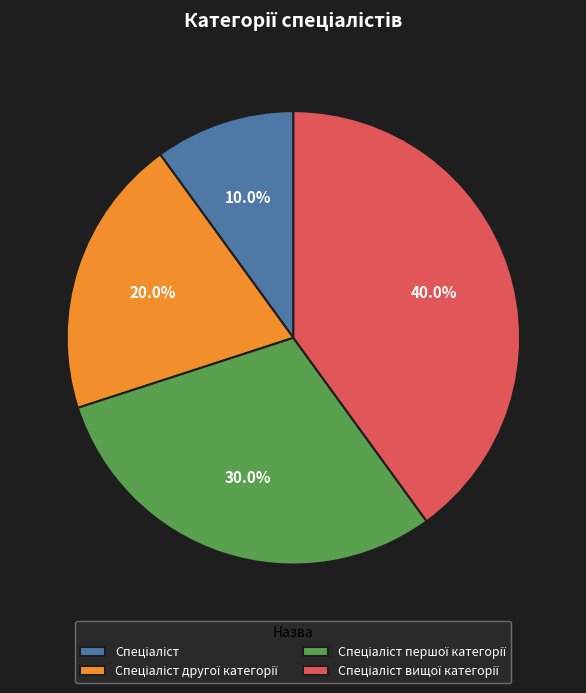

Does any single category account for the majority?

No